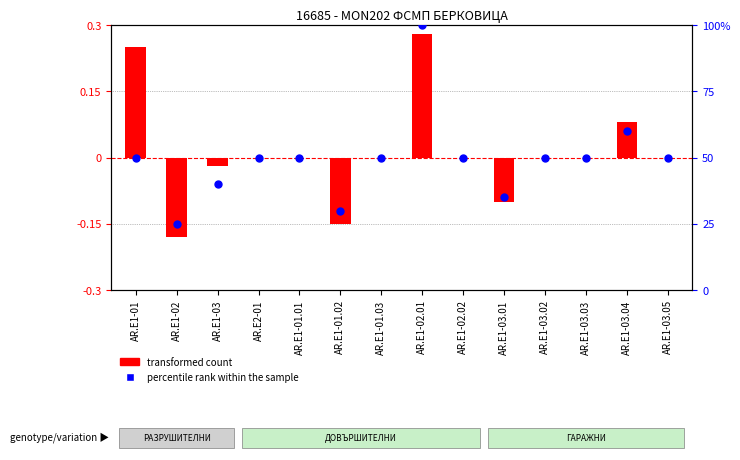

Approximately how many times larger is the value at AR.E1-03 compared to AR.E1-01.01?

0.8